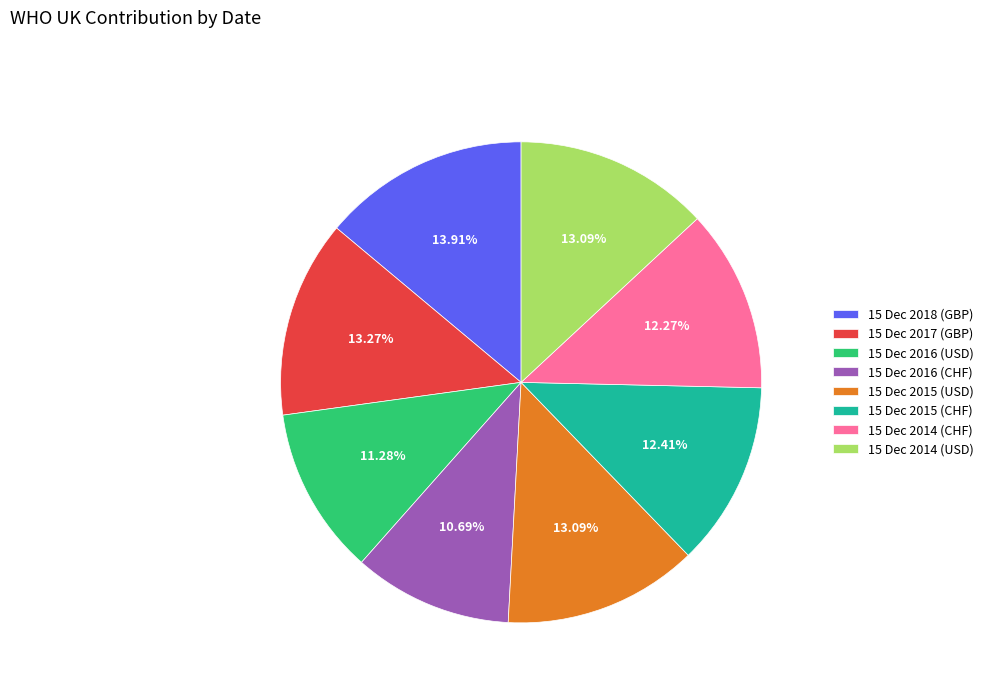

Does 15 Dec 2016 (USD) account for over 50% of the chart?

No